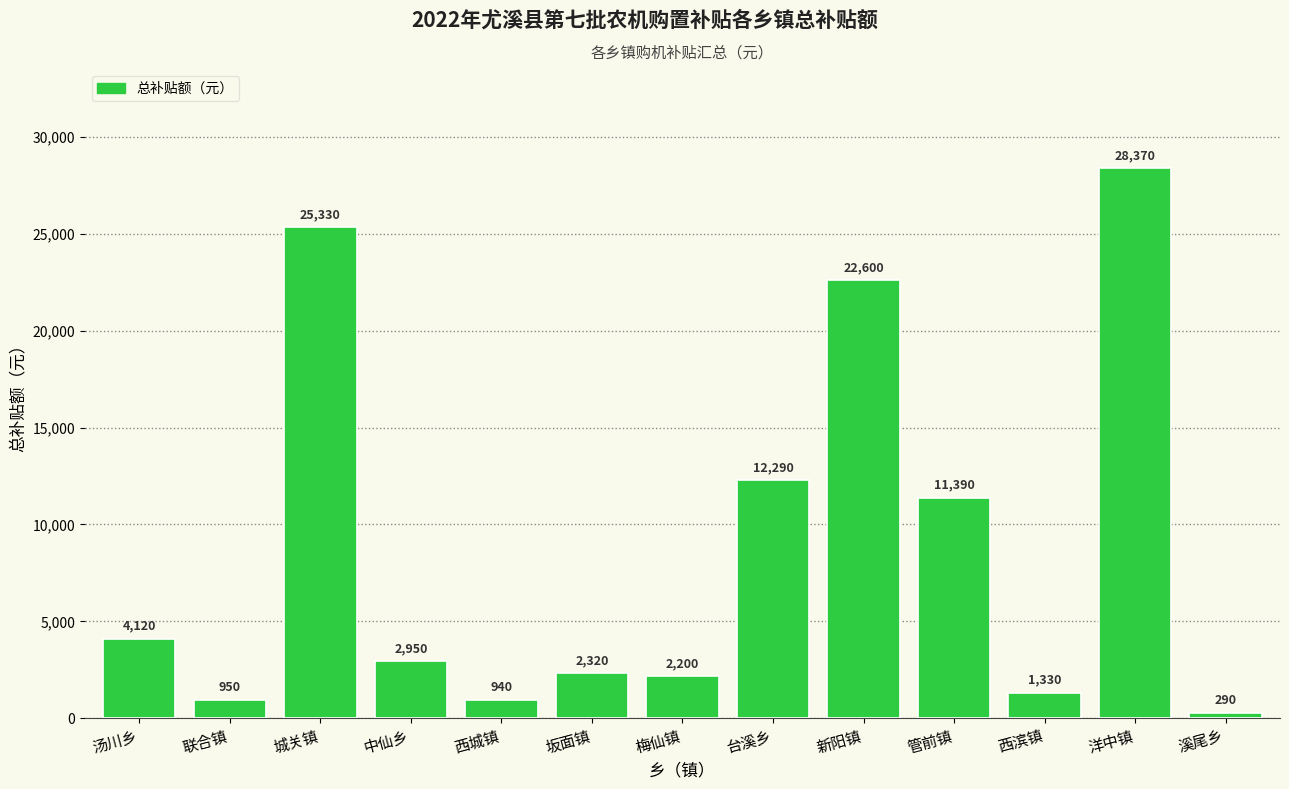

Does the chart contain stacked bars?

No